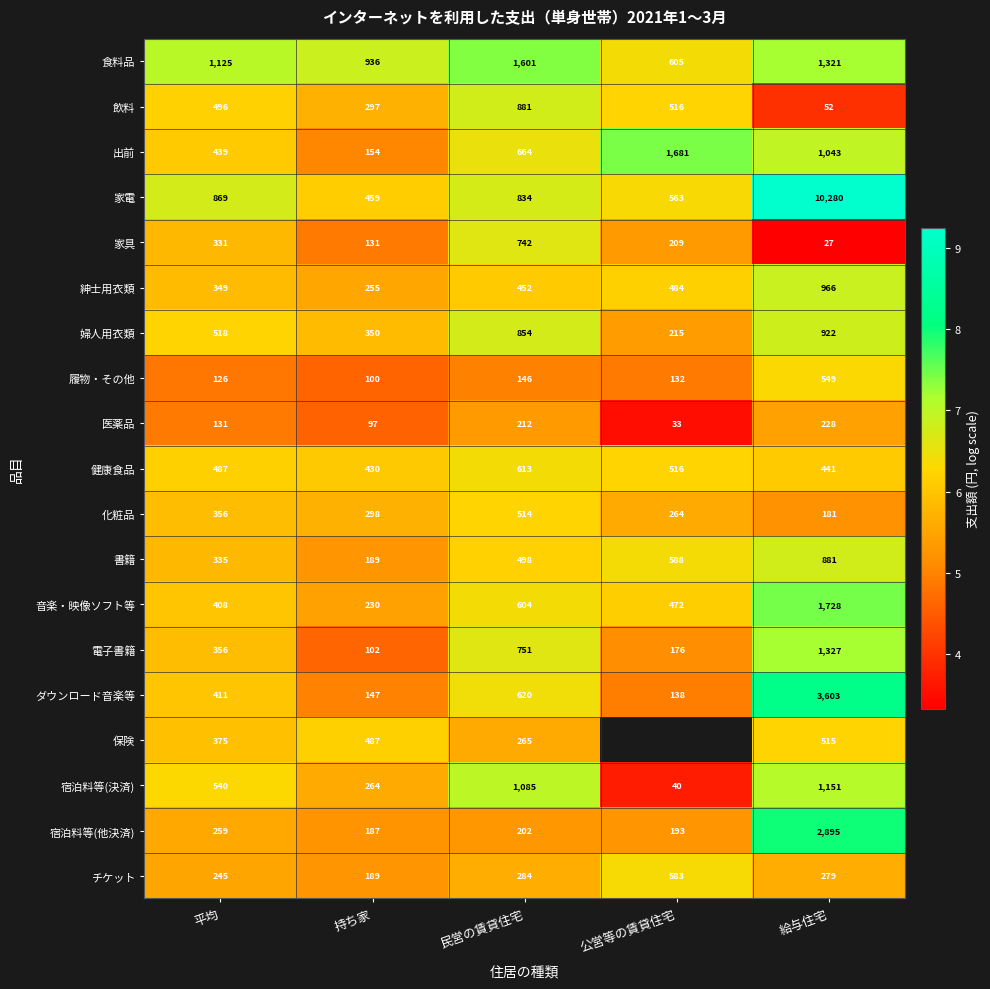

At which label is 健康食品 closest to 521?

公営等の賃貸住宅